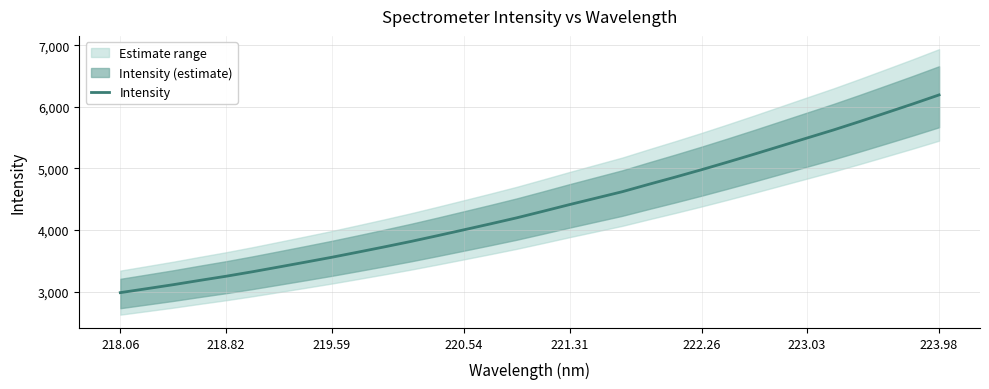

What is the value of the 4th point from the left?

3180.6